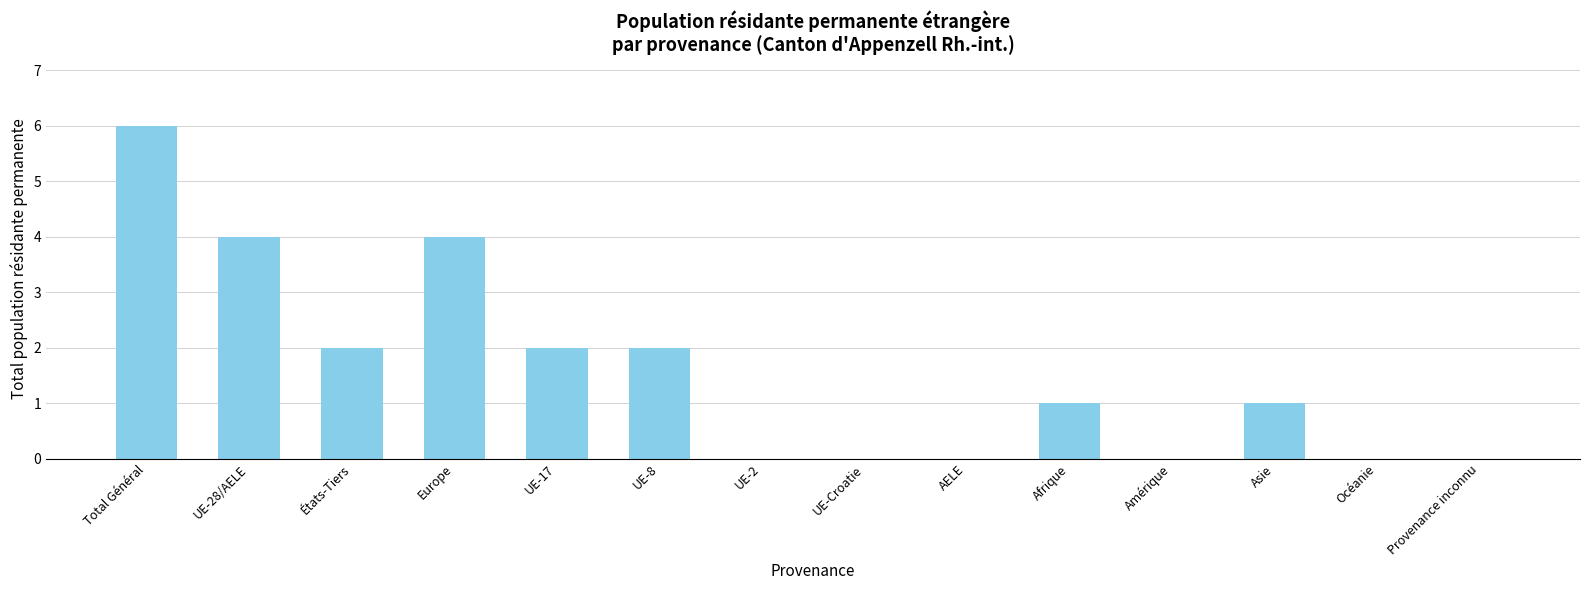

How many values are between 0 and 2?

11